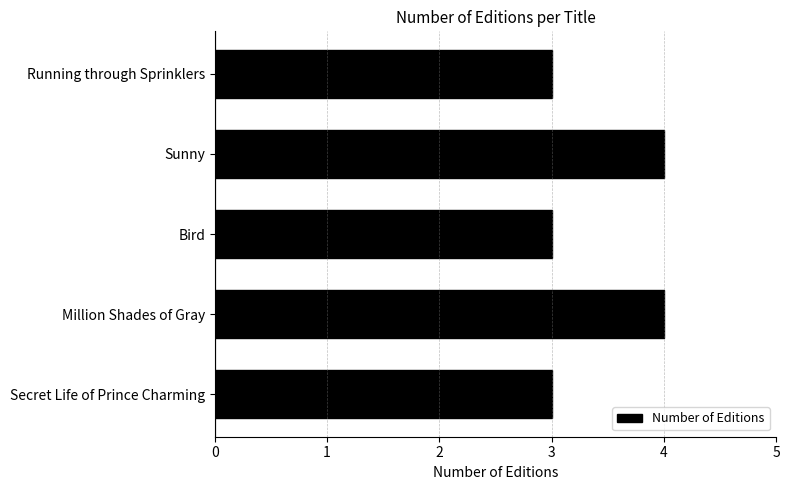

How many values are between 3 and 4?

5